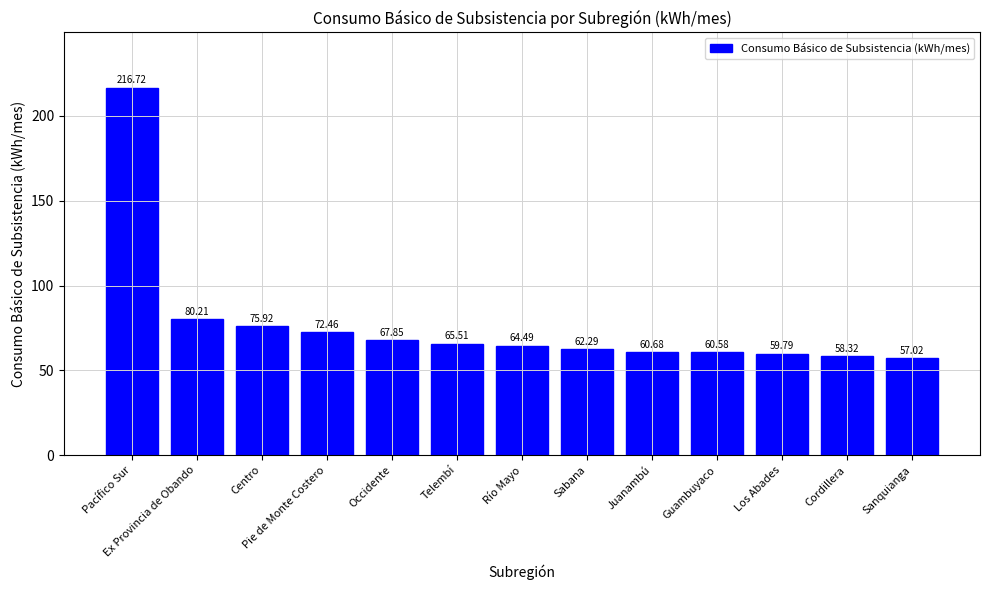

Is it true that the value at Ex Provincia de Obando is 138.2?

False